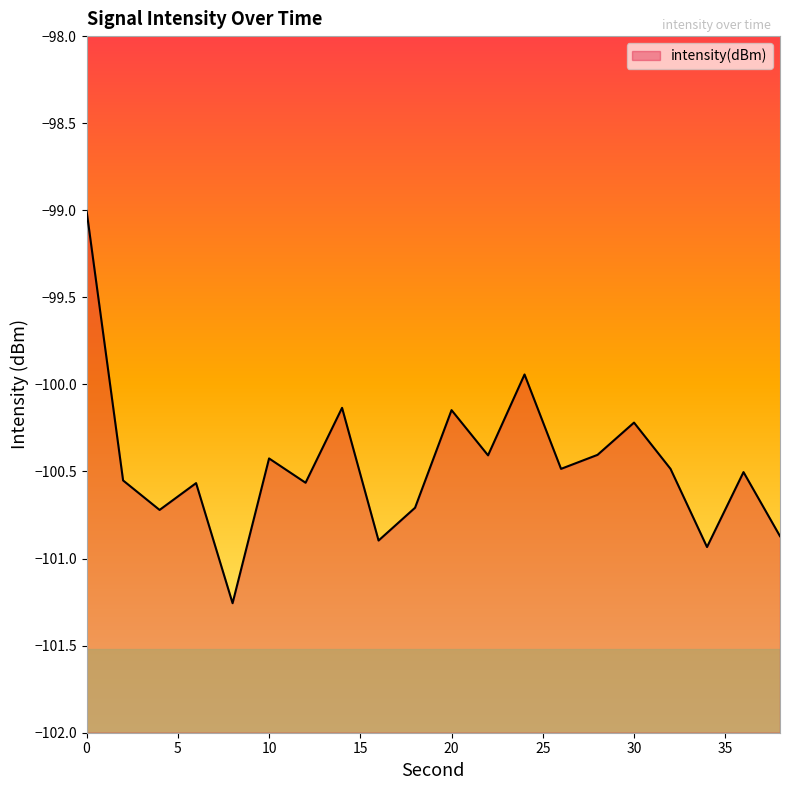

True or false: the data shows -40.5 at 12.

False